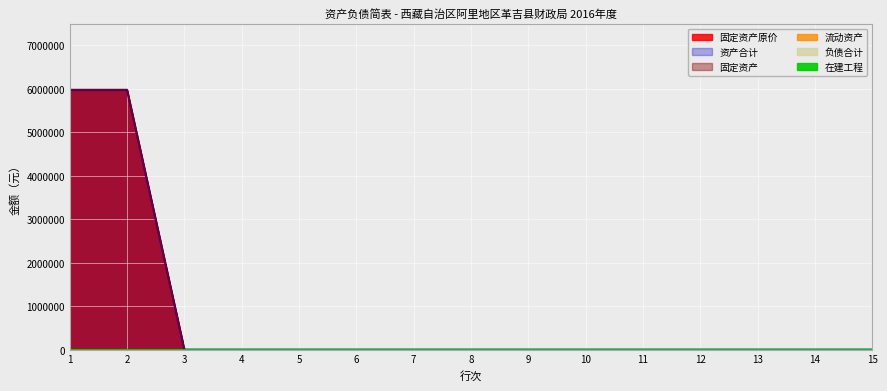

Count the number of categories in the chart.

15